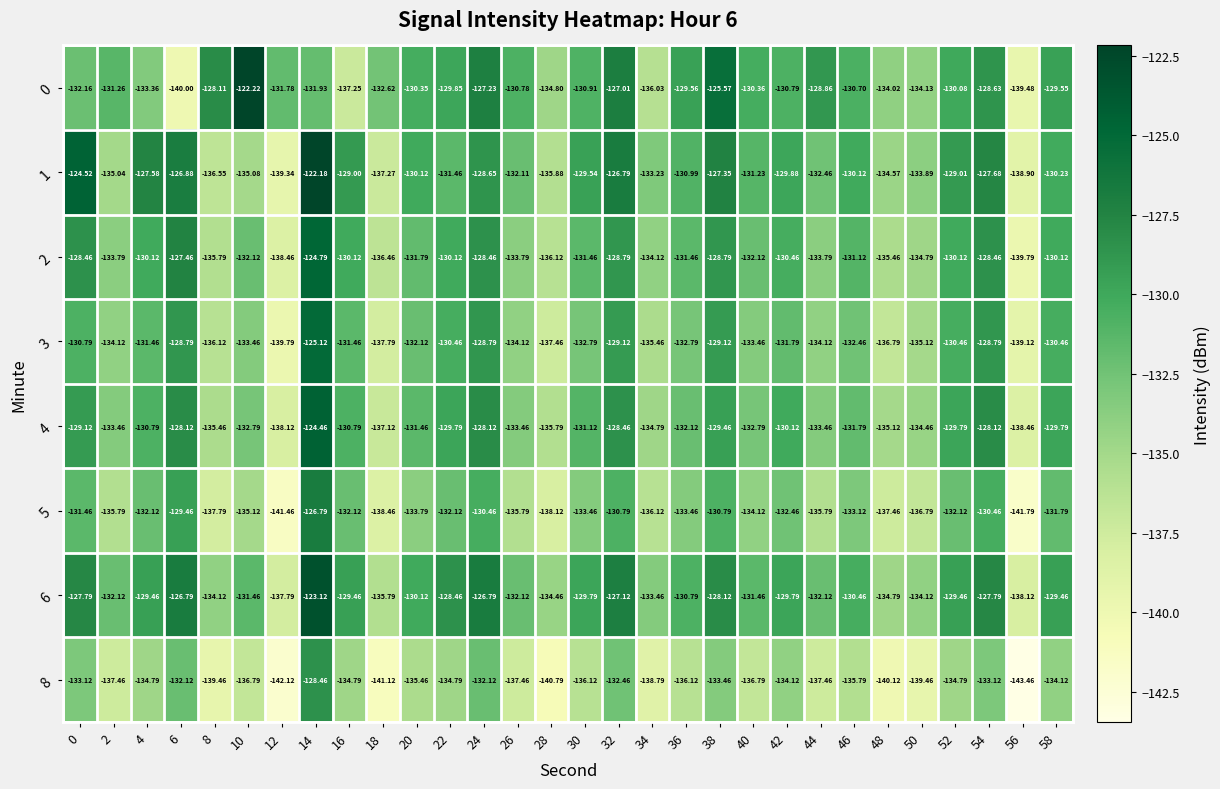

At which category does the chart reach its minimum across all series?

56